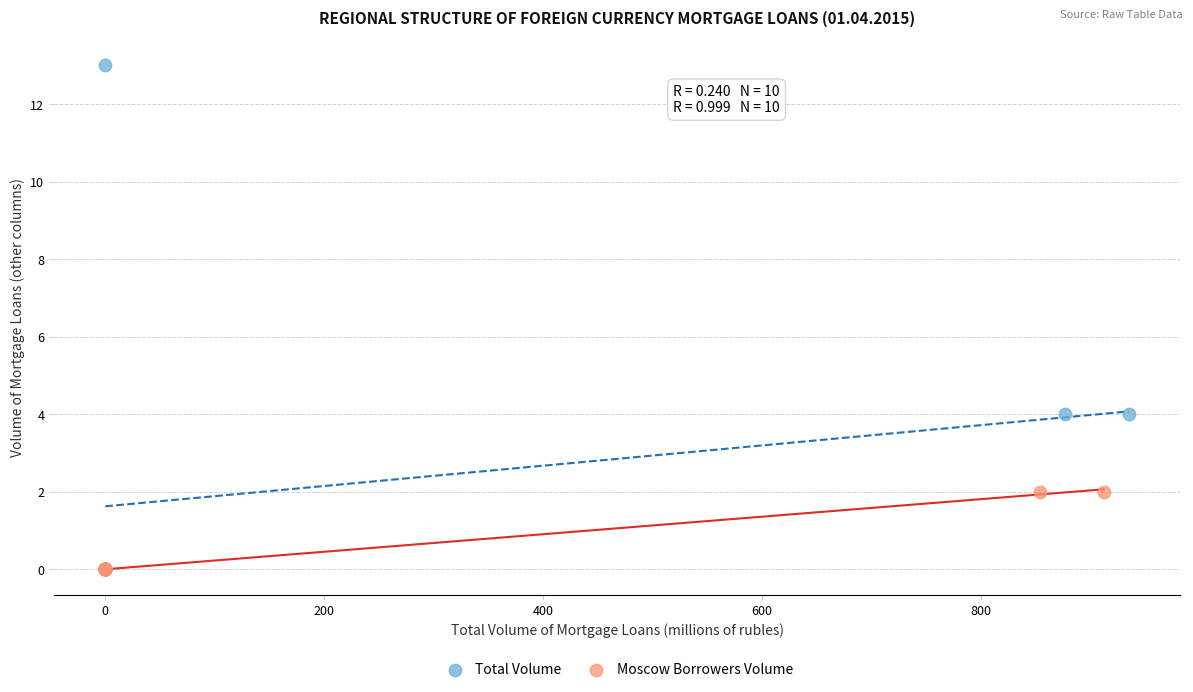

Which series reaches the maximum Y coordinate?

Total Volume